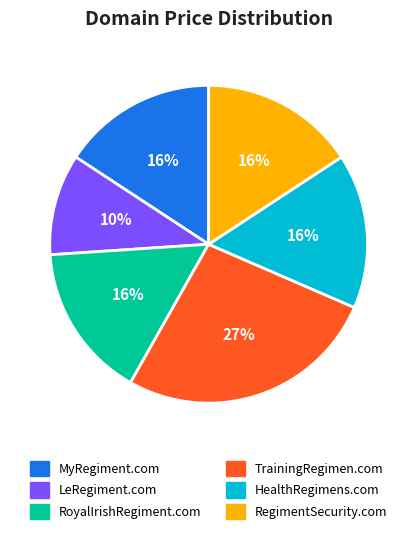

Do RegimentSecurity.com and TrainingRegimen.com together represent more than half of the pie?

No